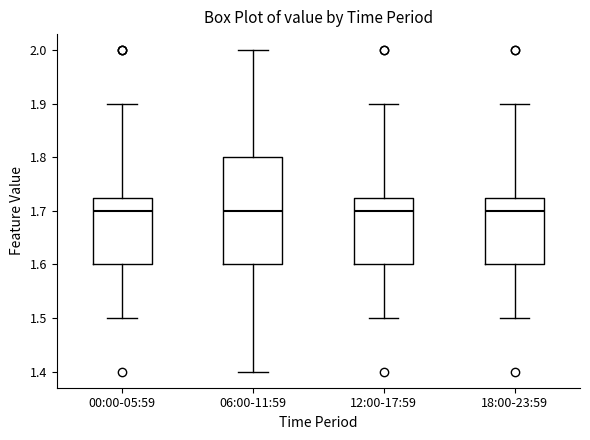

Where is the lower edge of the box for 06:00-11:59 on the y-axis? The values are not printed on the chart, so give them approximately, as read against the axis.

1.60